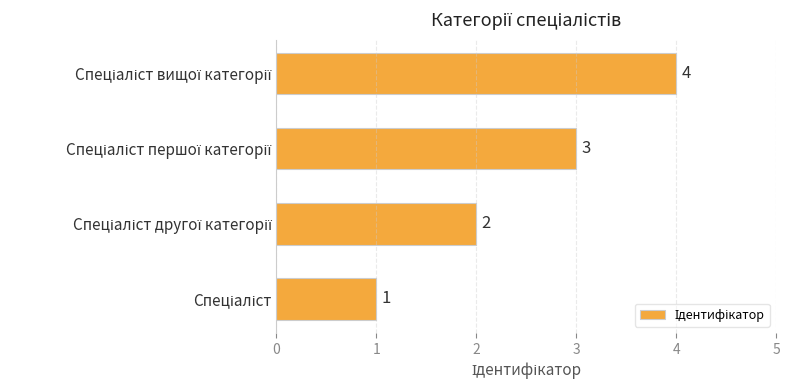

What is the sum of all values?

10